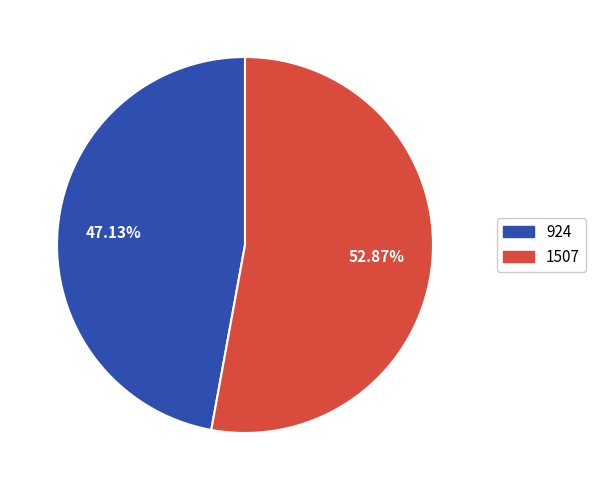

What is the ratio of the value at 924 to the value at 1507?

0.9